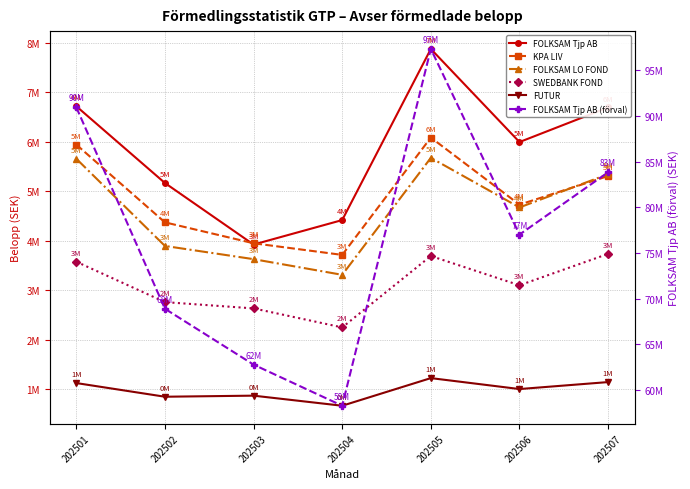

In FUTUR, how many points are higher than both neighbors (excluding endpoints)?

2